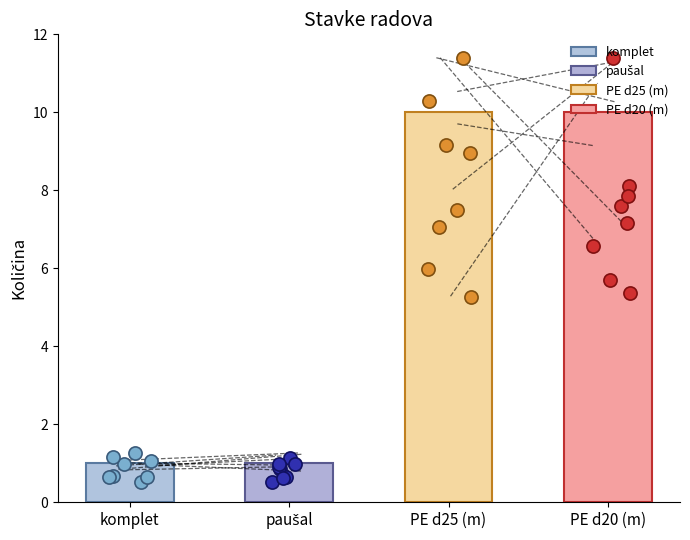

What is the ratio of the value at komplet to the value at paušal?

1.0